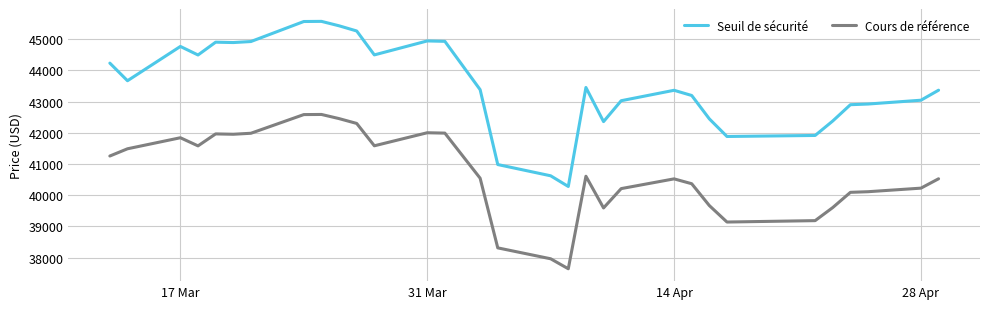

List the series in order of their peak value, highest first.

Seuil de sécurité, Cours de référence